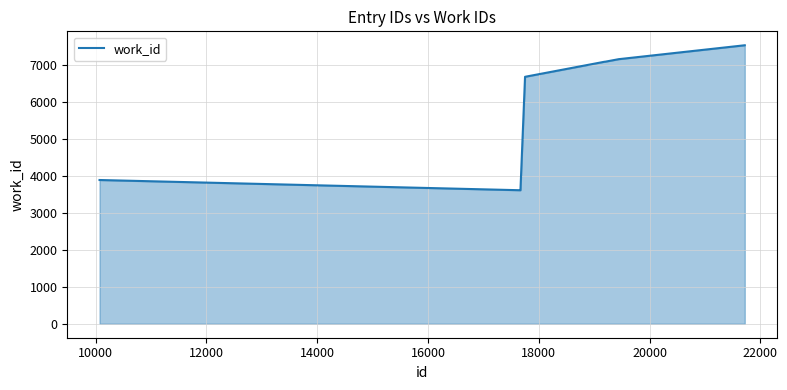

What is the minimum value shown in the chart?

3617